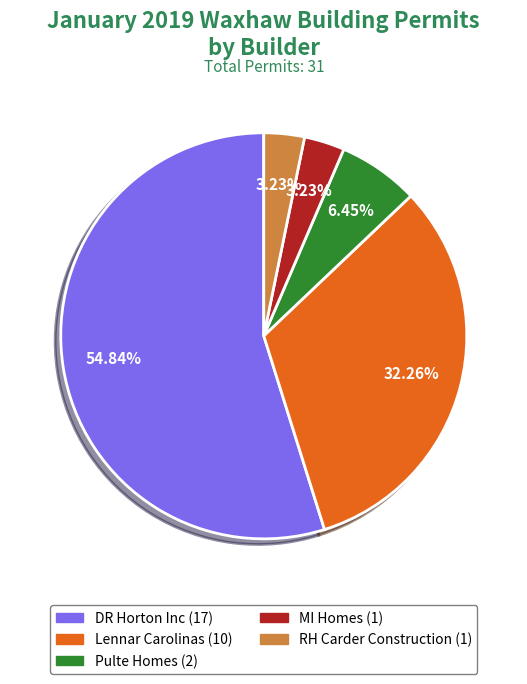

Approximately how many times larger is the value at DR Horton Inc compared to Lennar Carolinas?

1.7